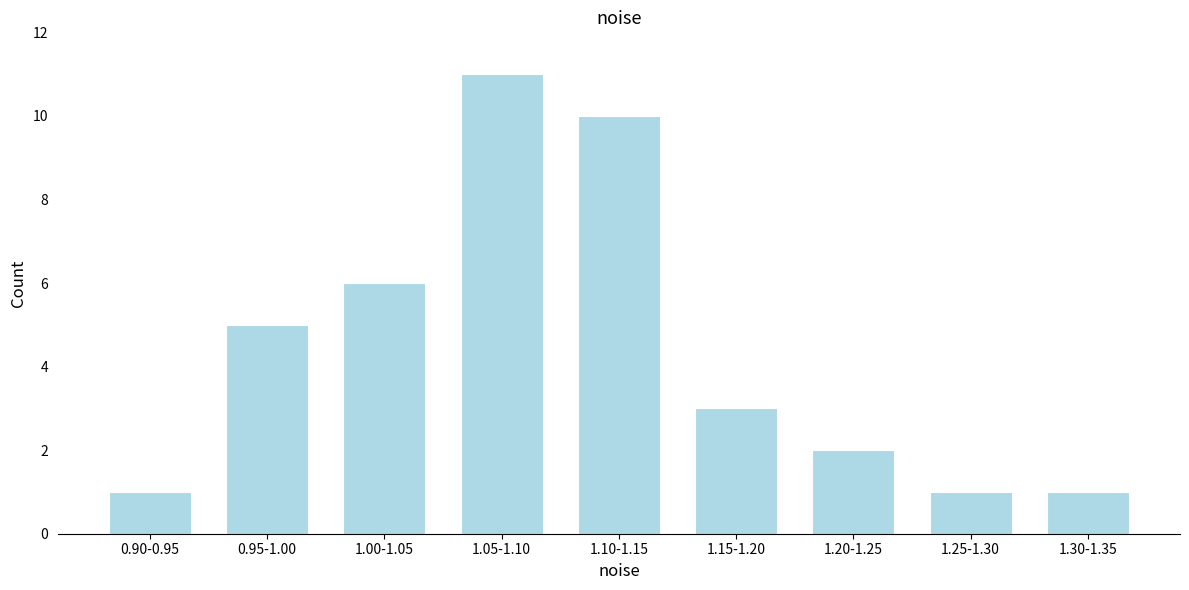

Reading left to right, list all the values displayed in this chart.

1	5	6	11	10	3	2	1	1